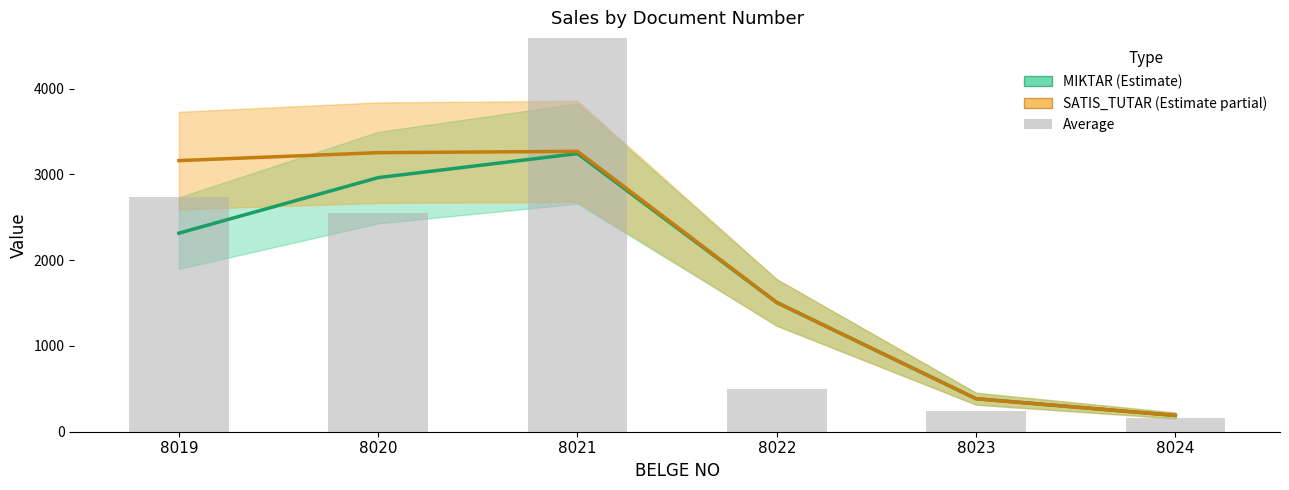

At which label is MIKTAR closest to 1715?

8022